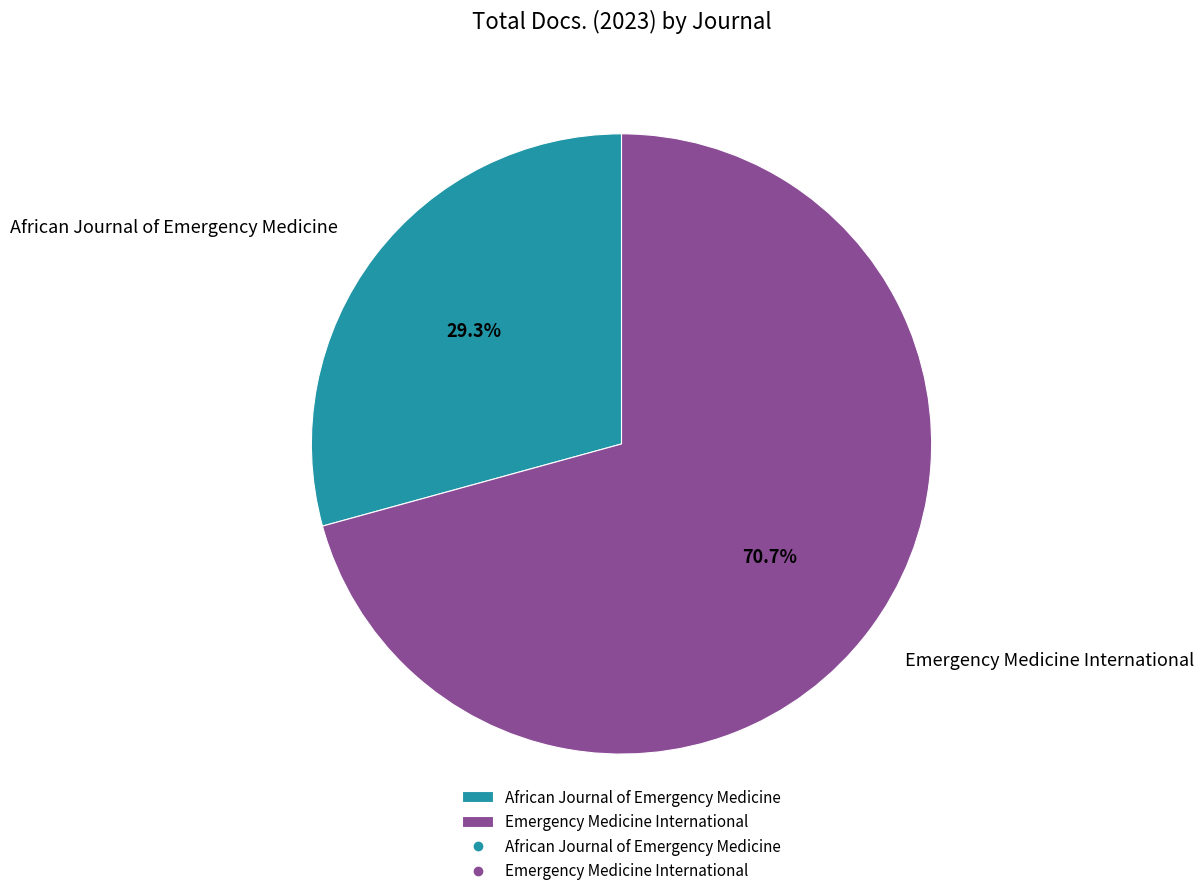

True or false: African Journal of Emergency Medicine accounts for 29% of the total.

True